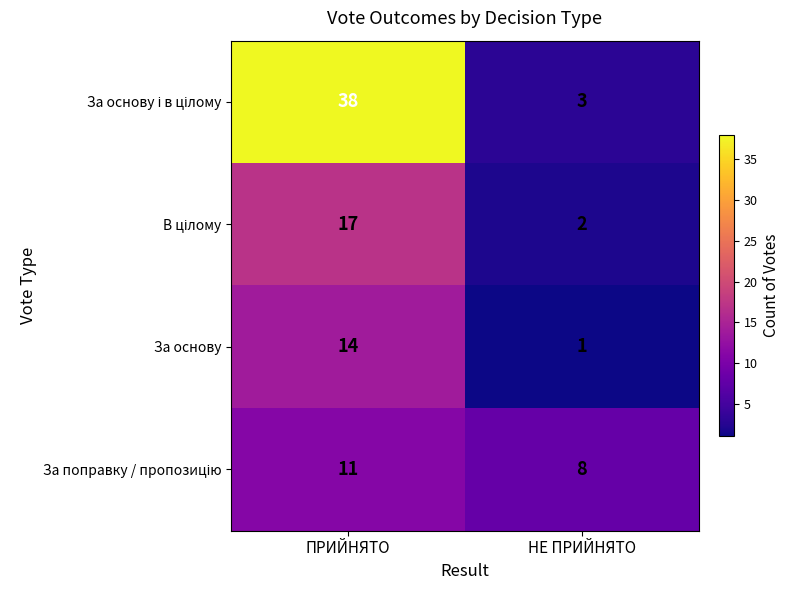

List the labels in order of За основу value, largest first.

ПРИЙНЯТО, НЕ ПРИЙНЯТО